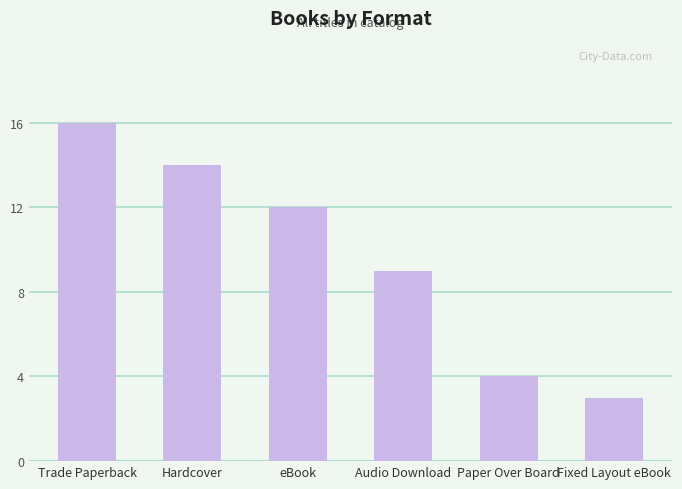

What is the change in value from Trade Paperback to Paper Over Board?

-12